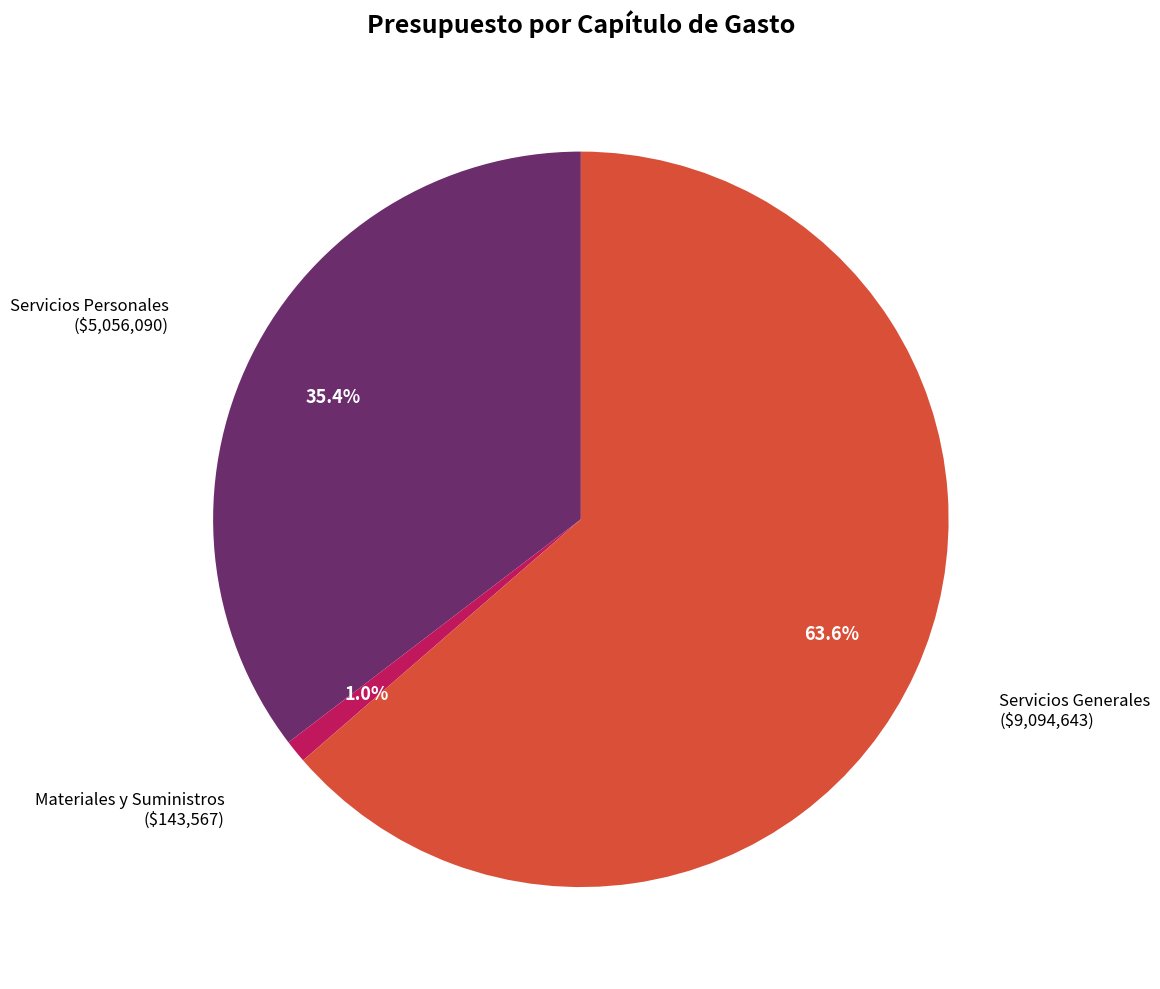

Is there a majority slice in this chart?

Yes